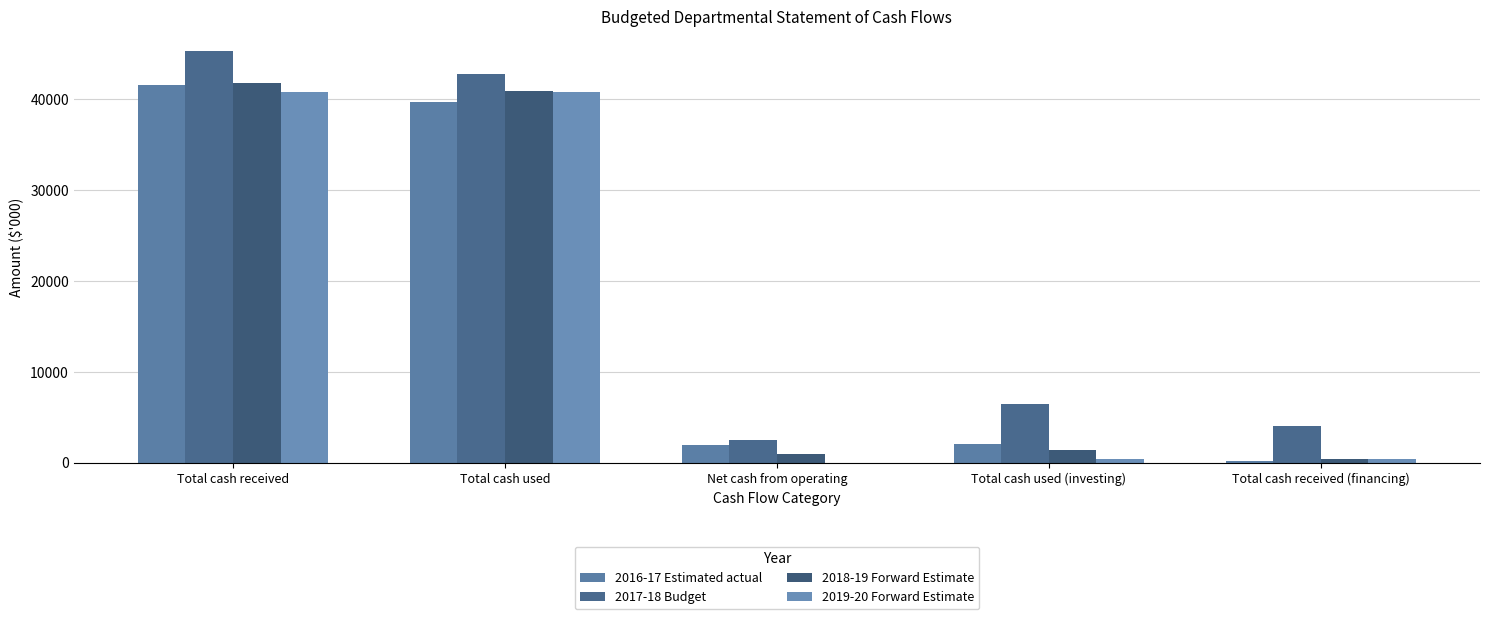

Where does the 2017-18 Budget series first go above 6479?

Total cash received